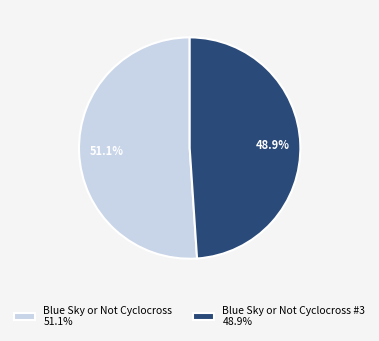

Rank the categories by value from lowest to highest.

Blue Sky or Not Cyclocross #3 48.9%, Blue Sky or Not Cyclocross 51.1%